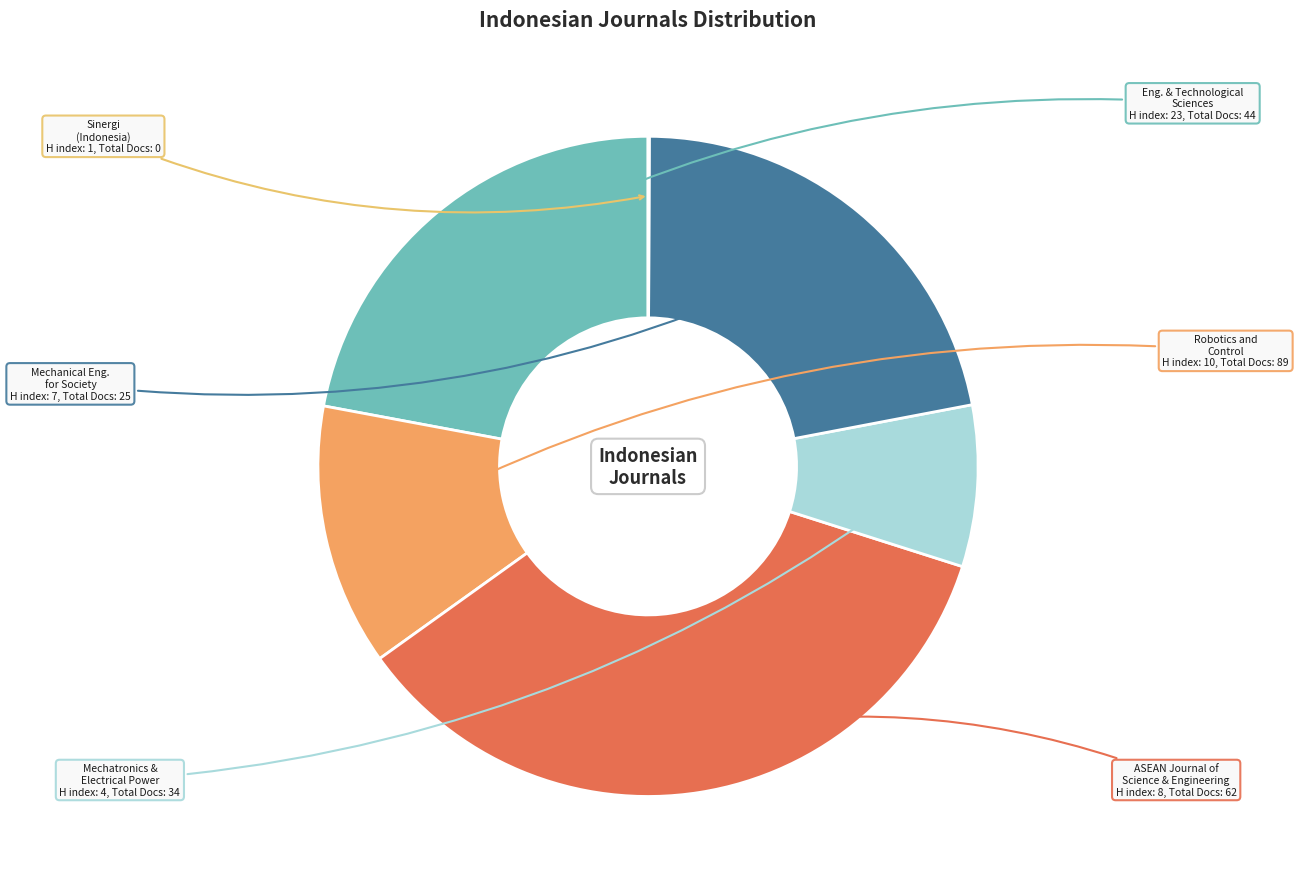

Which slice is the largest?

ASEAN Journal of Science & Engineering